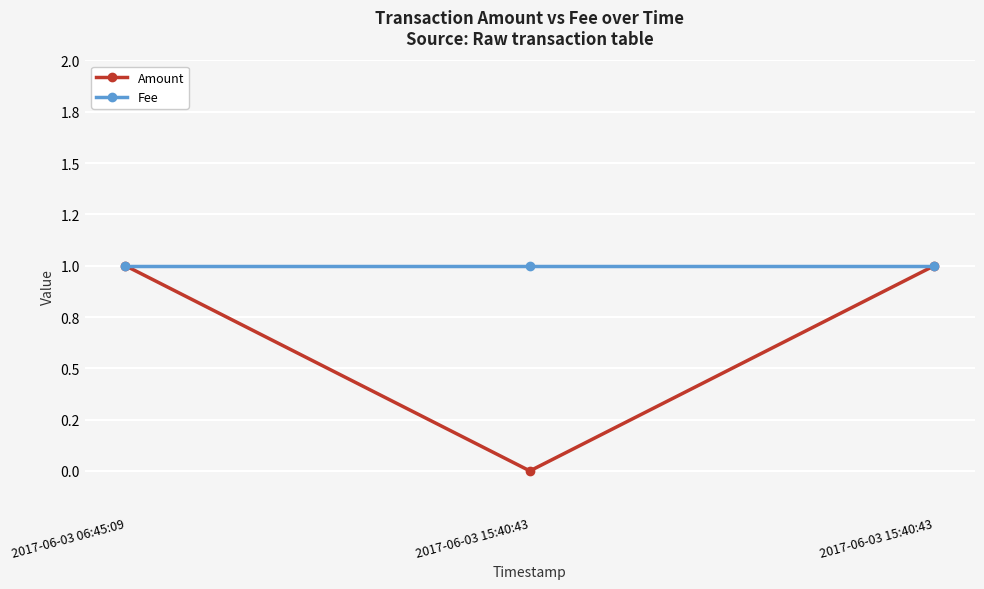

Rank the series by their average value, from lowest to highest.

Amount, Fee